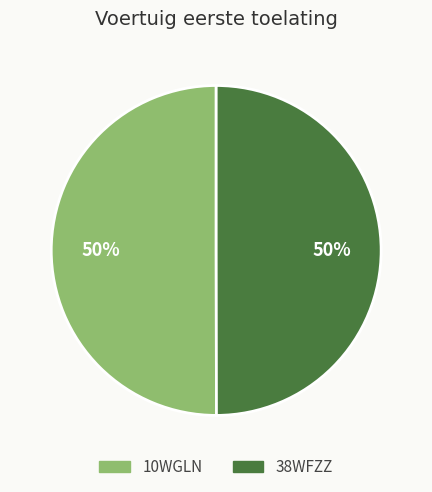

True or false: 10WGLN accounts for 50% of the total.

True